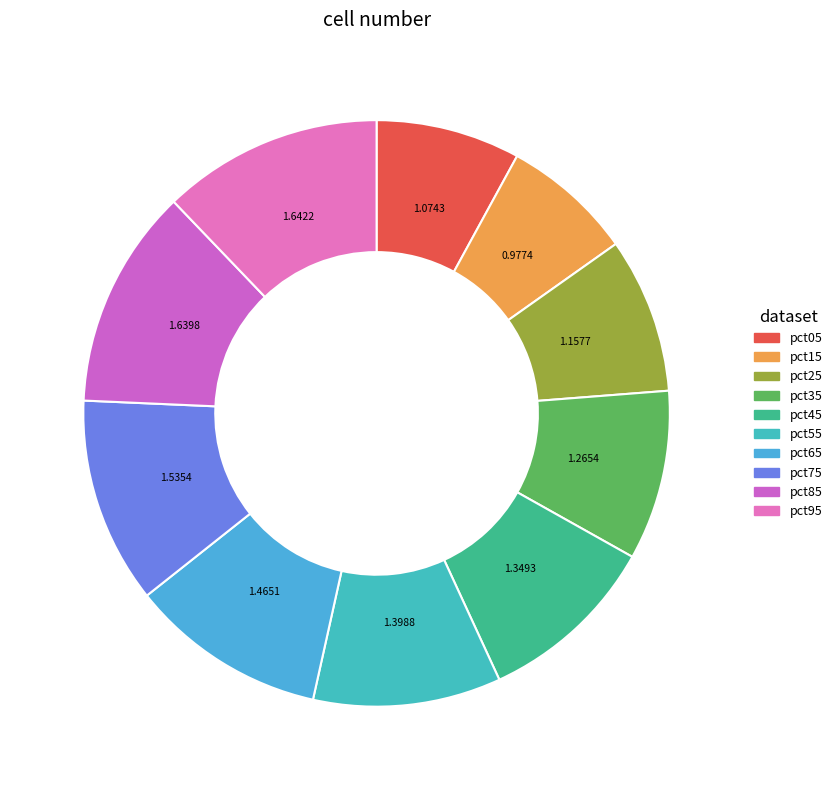

Rank the categories by value from lowest to highest.

pct15, pct05, pct25, pct35, pct45, pct55, pct65, pct75, pct85, pct95